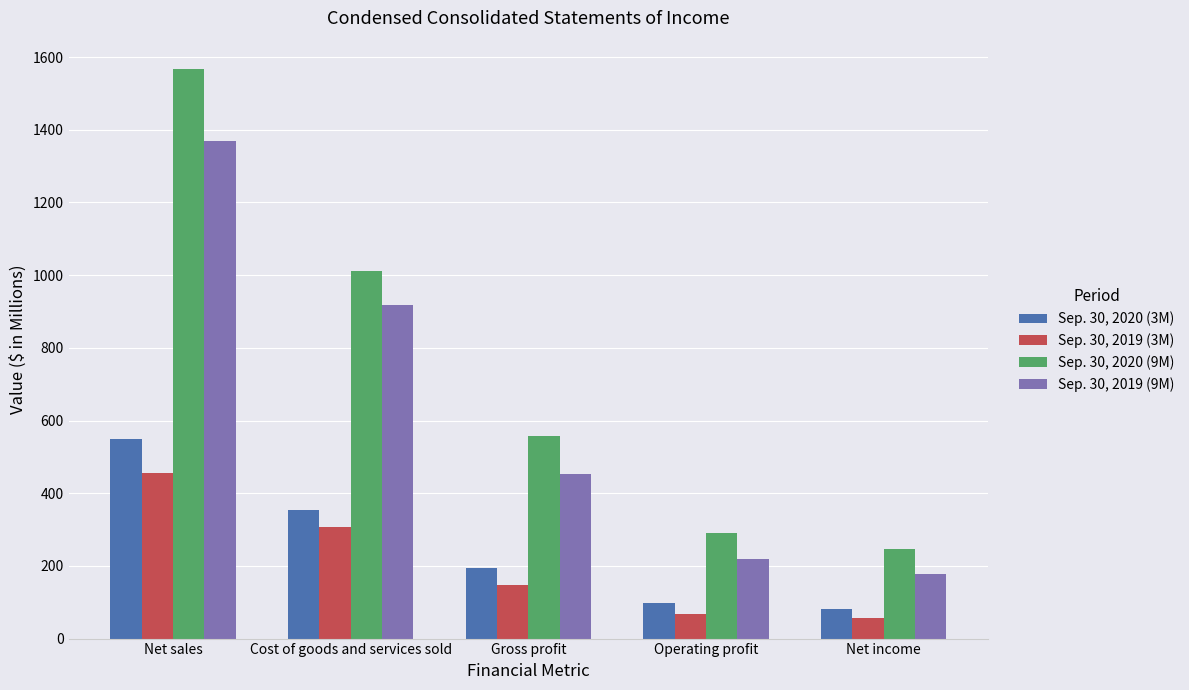

What is the greatest value displayed?

1566.7